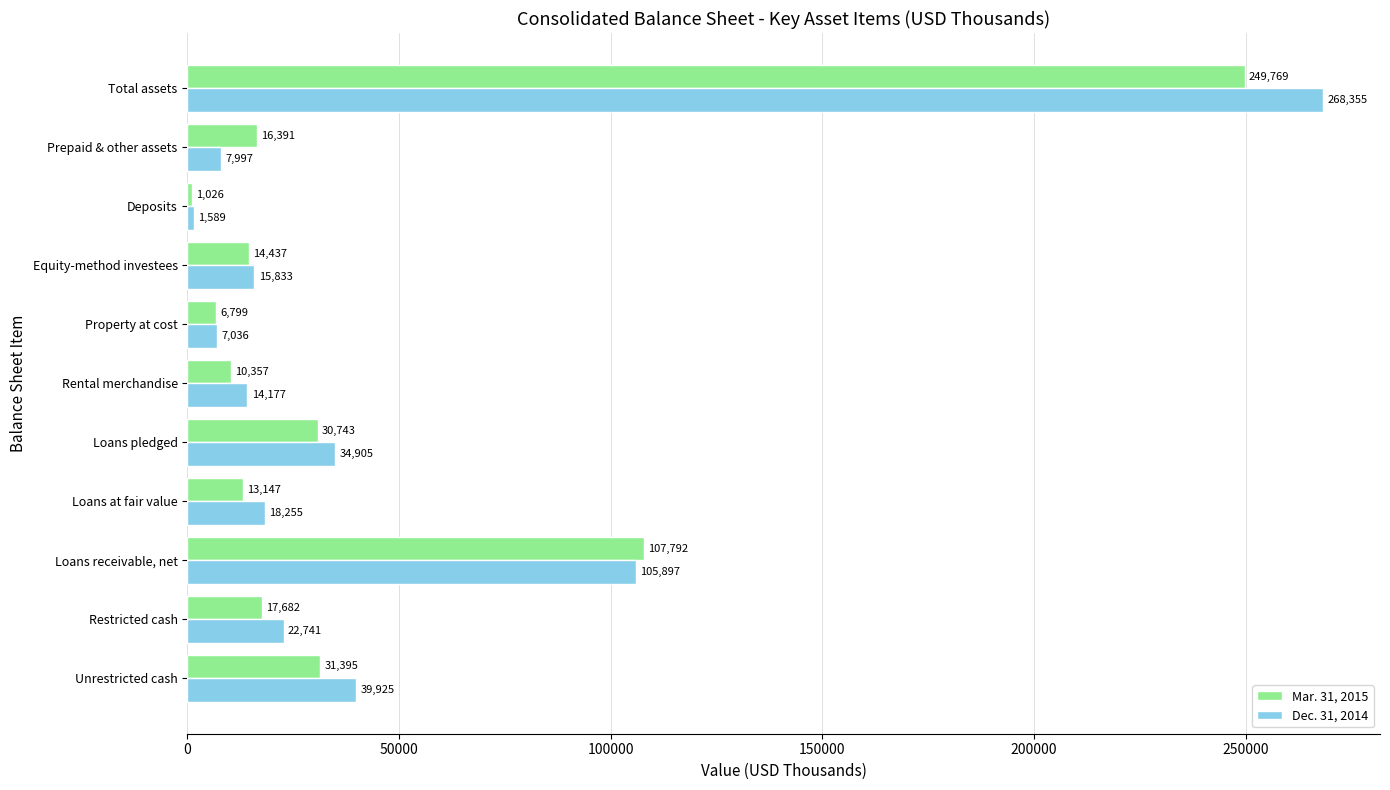

List the series in order of their overall mean, lowest first.

Mar. 31, 2015, Dec. 31, 2014